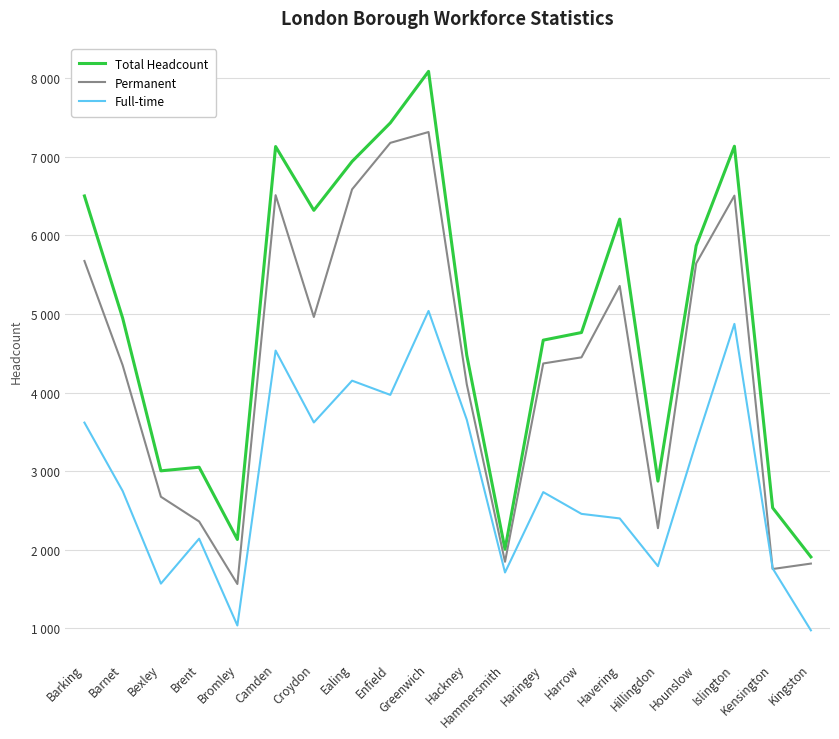

What is the sum of the Total Headcount values at Hounslow and Islington?

13006